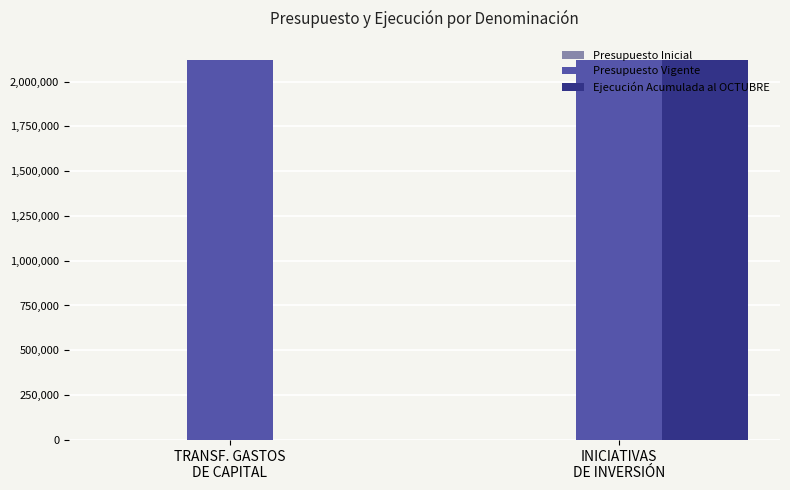

What value does the Ejecución Acumulada al OCTUBRE series have at INICIATIVAS
DE INVERSIÓN?

2122072